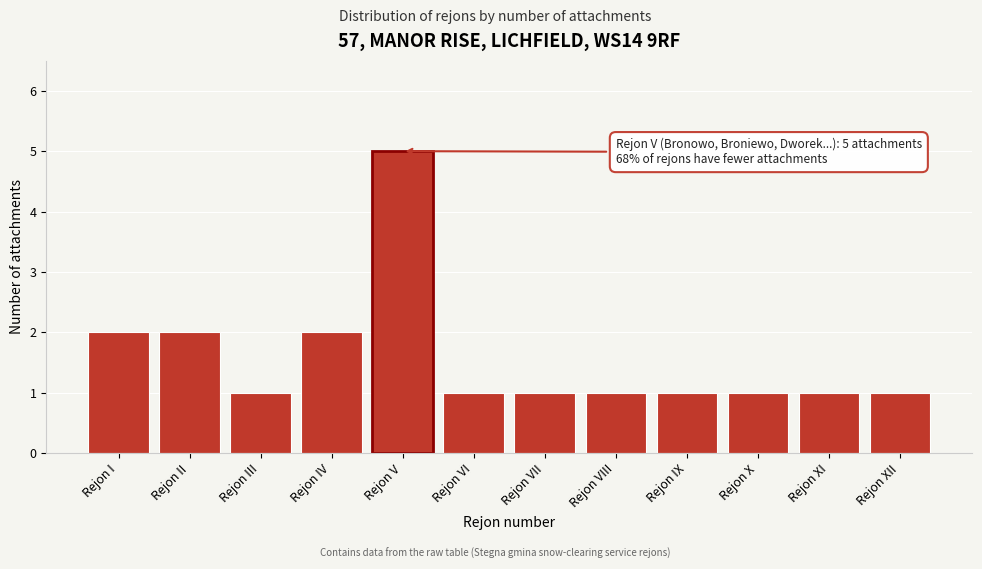

Reading left to right, extract all data points from this chart.

2	2	1	2	5	1	1	1	1	1	1	1